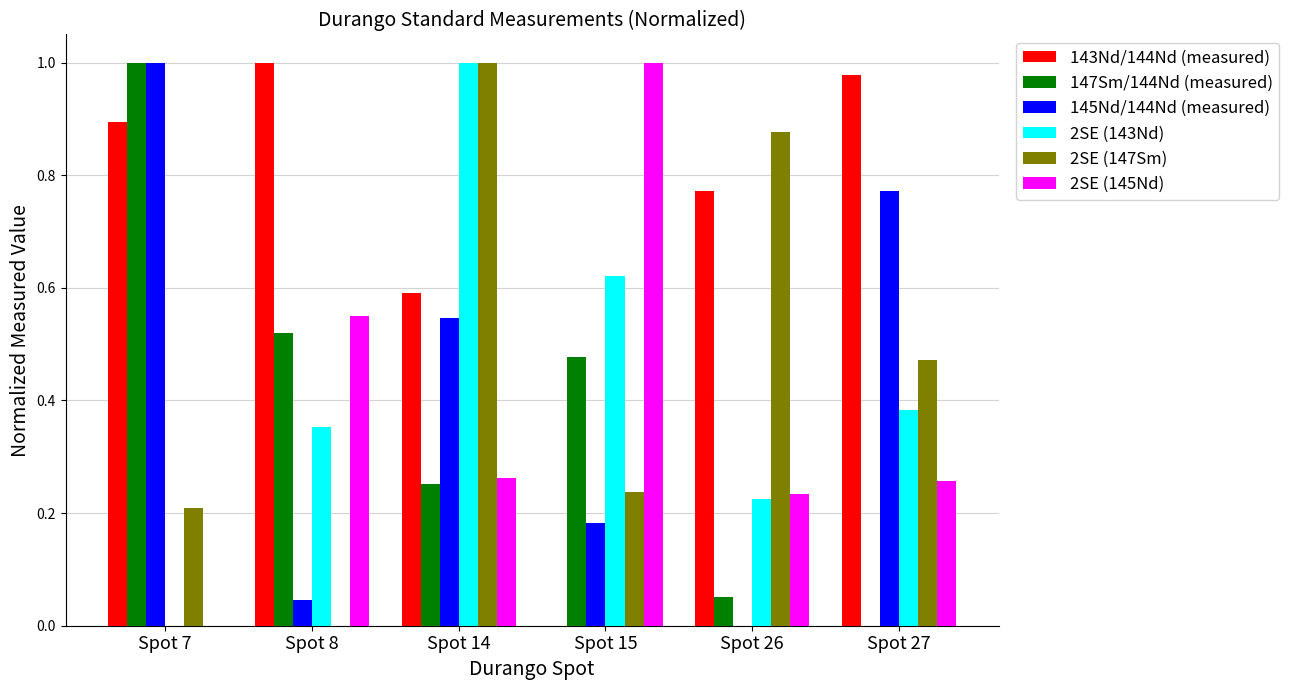

At which label does 2SE (143Nd) reach its peak?

Spot 14